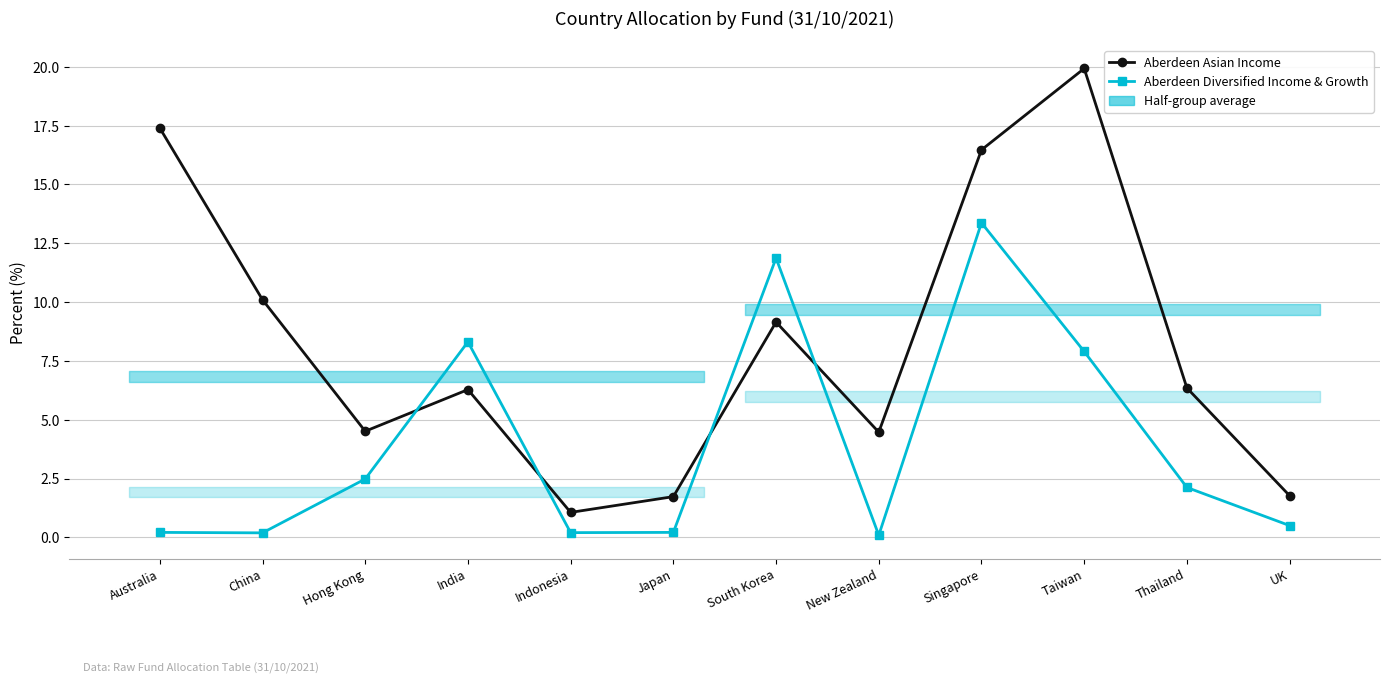

Which series changed the most between China and Singapore?

Aberdeen Diversified Income & Growth